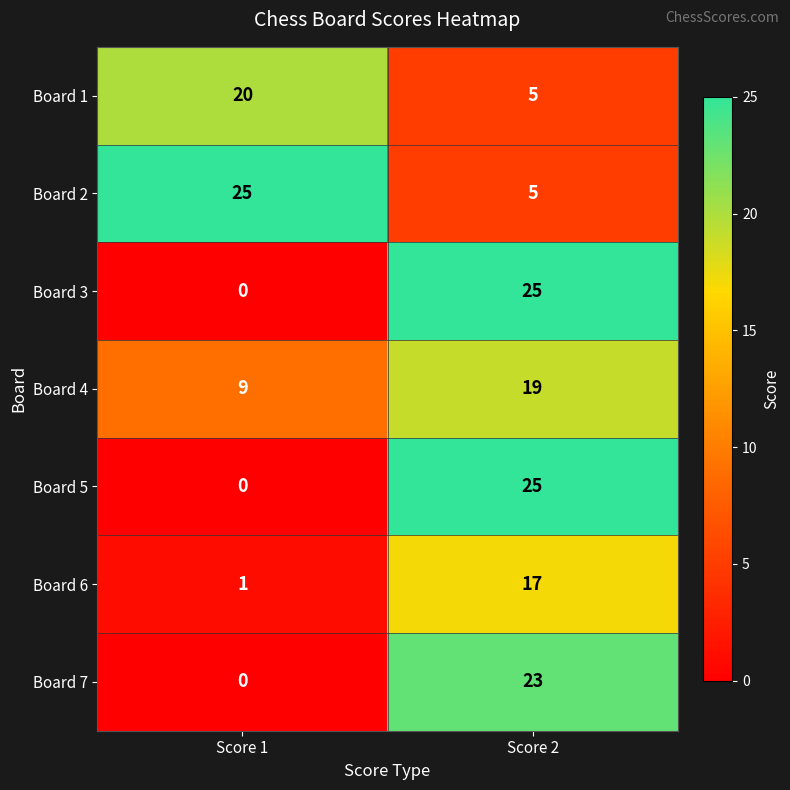

What value does the Board 6 series have at Score 2, to the nearest 10?

20